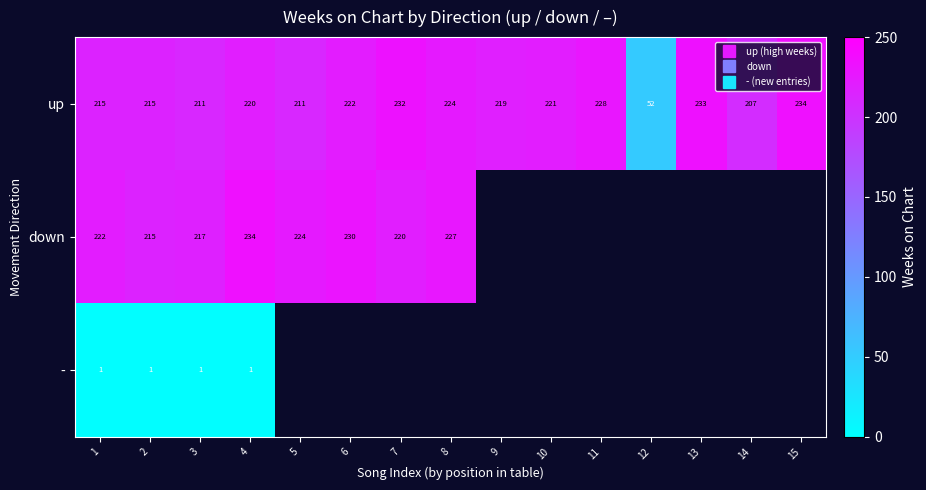

Rank the series by their maximum value, from lowest to highest.

-, up, down